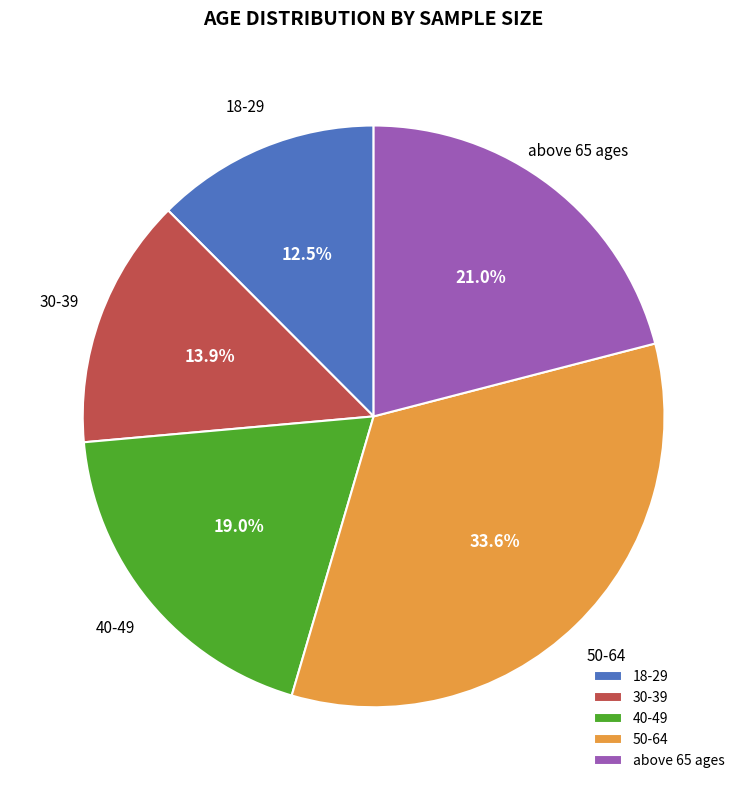

To the nearest percent, what is the average slice percentage?

20%